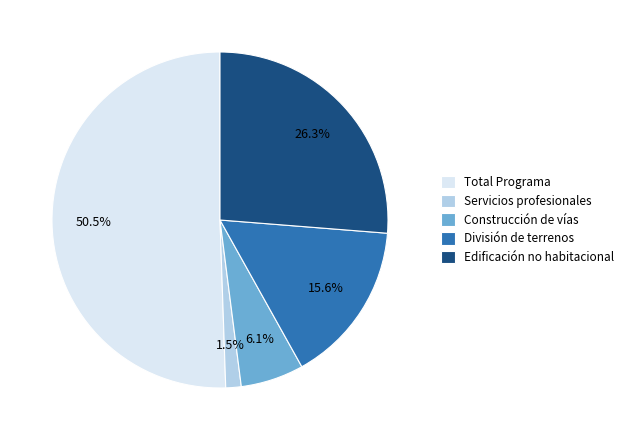

Which has a higher value, Total Programa or Construcción de vías?

Total Programa